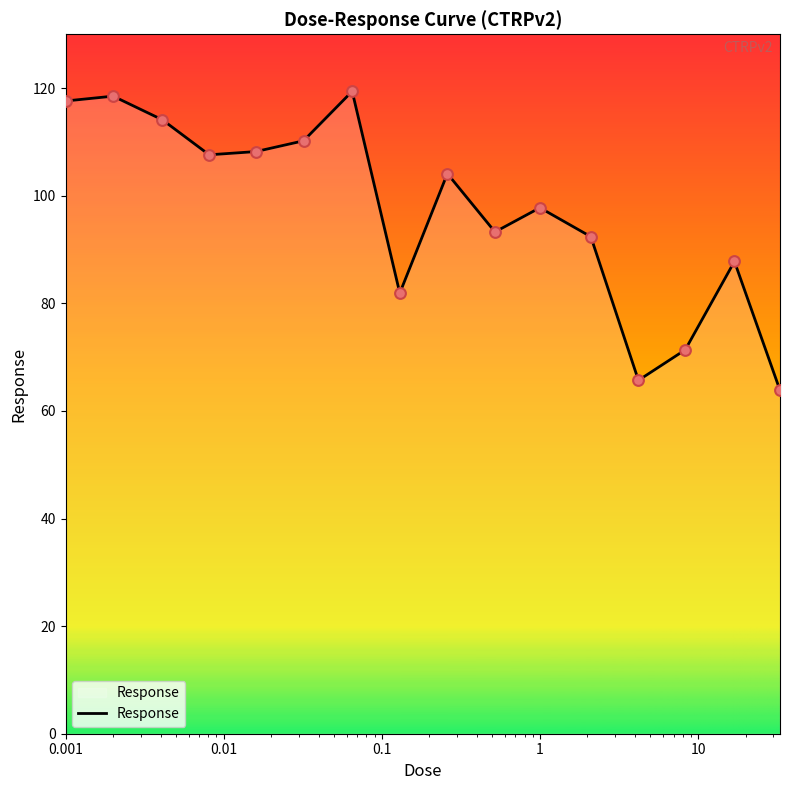

What is the maximum value shown in the chart?

119.4